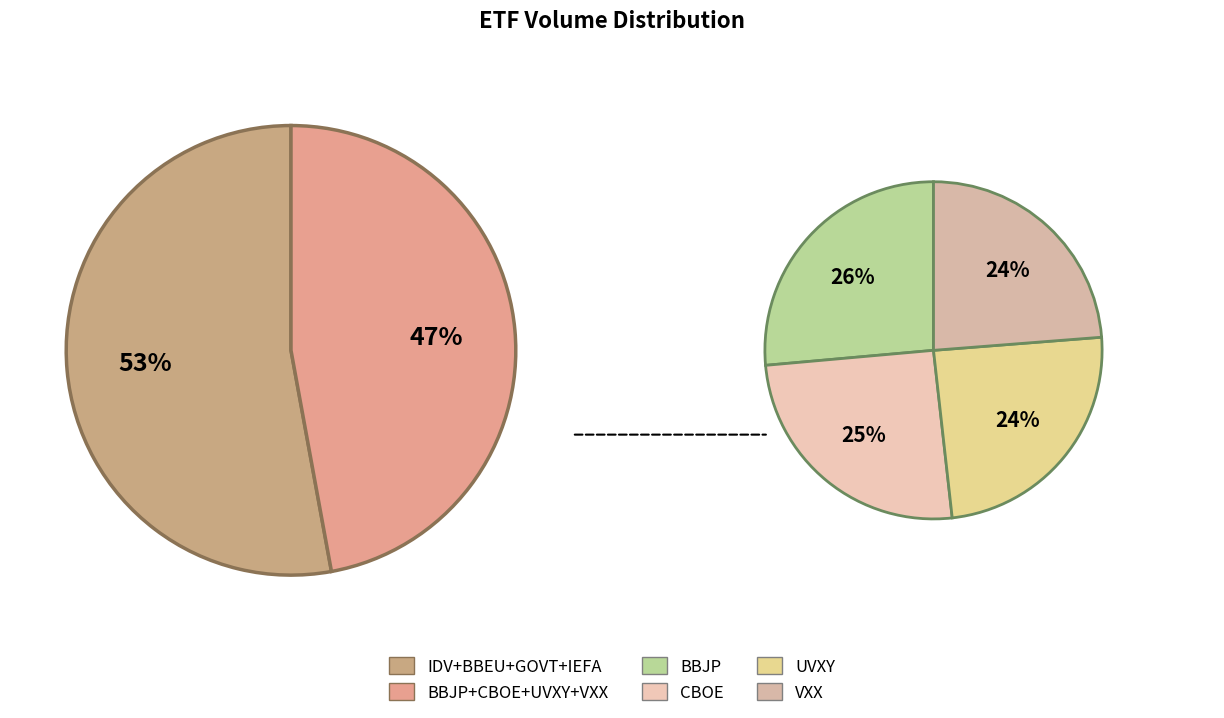

To the nearest percent, what percentage of the pie is BBJP?

12%